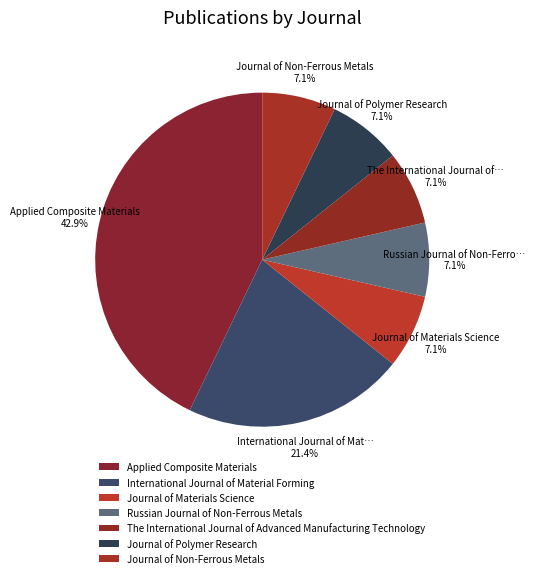

Is the sum of Applied Composite Materials and The International Journal of Advanced Manufacturing Technology greater than half?

No